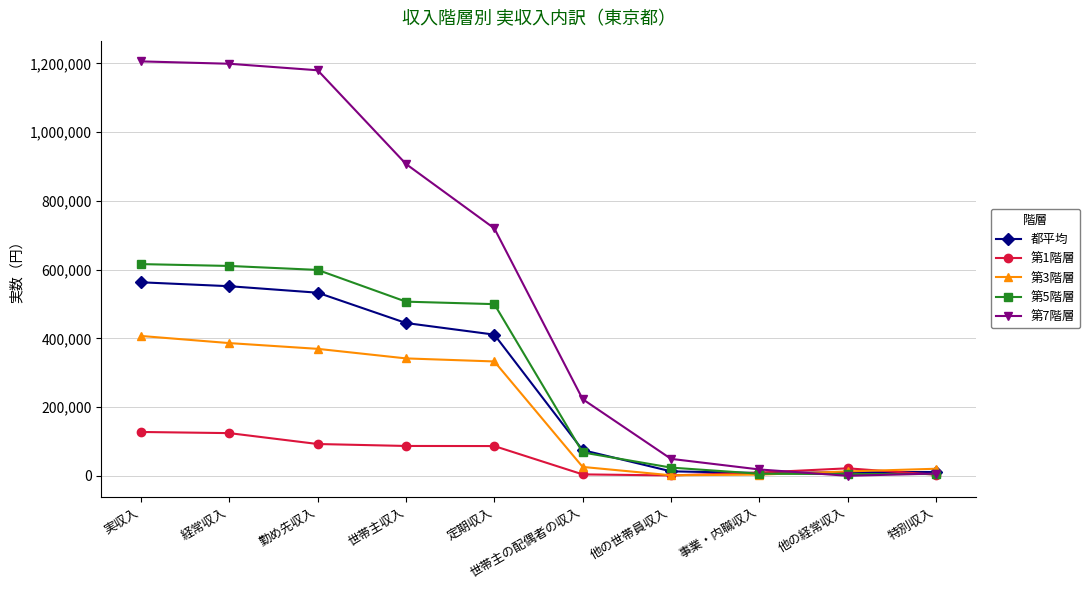

How many lines are shown in the chart?

5